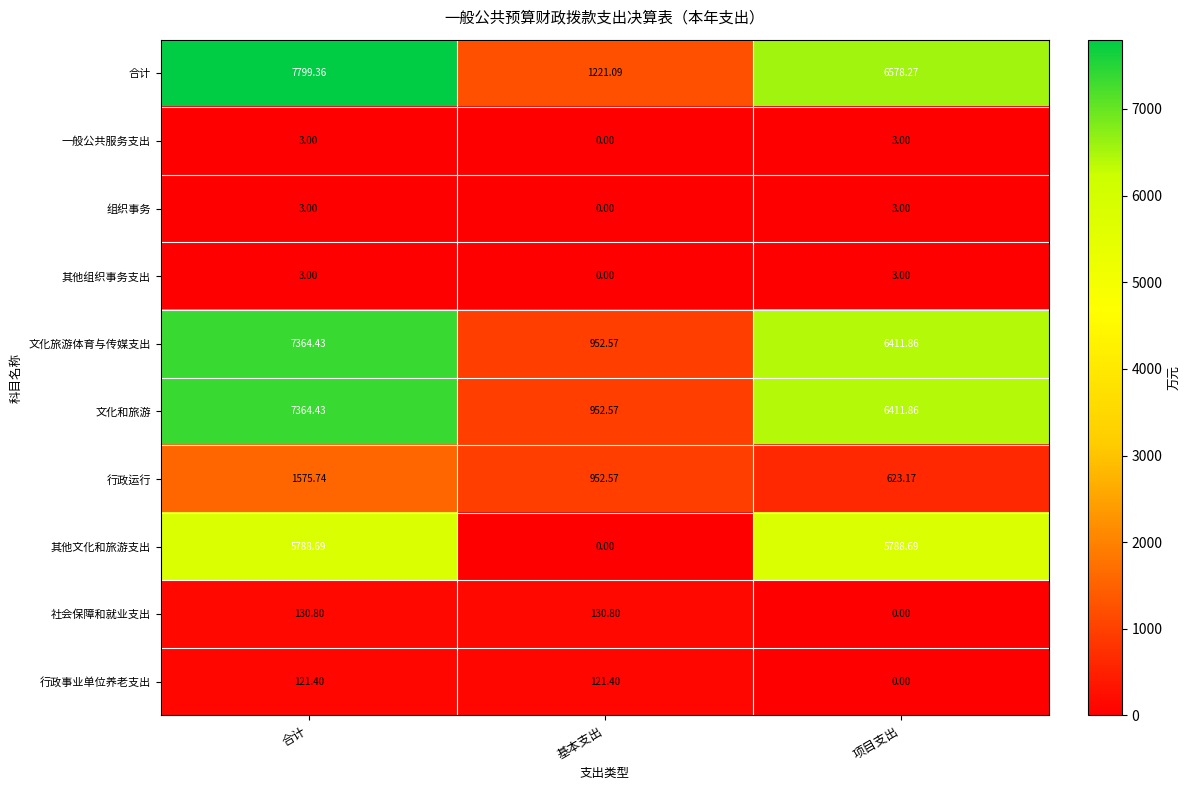

Which series has the largest total across all categories?

合计